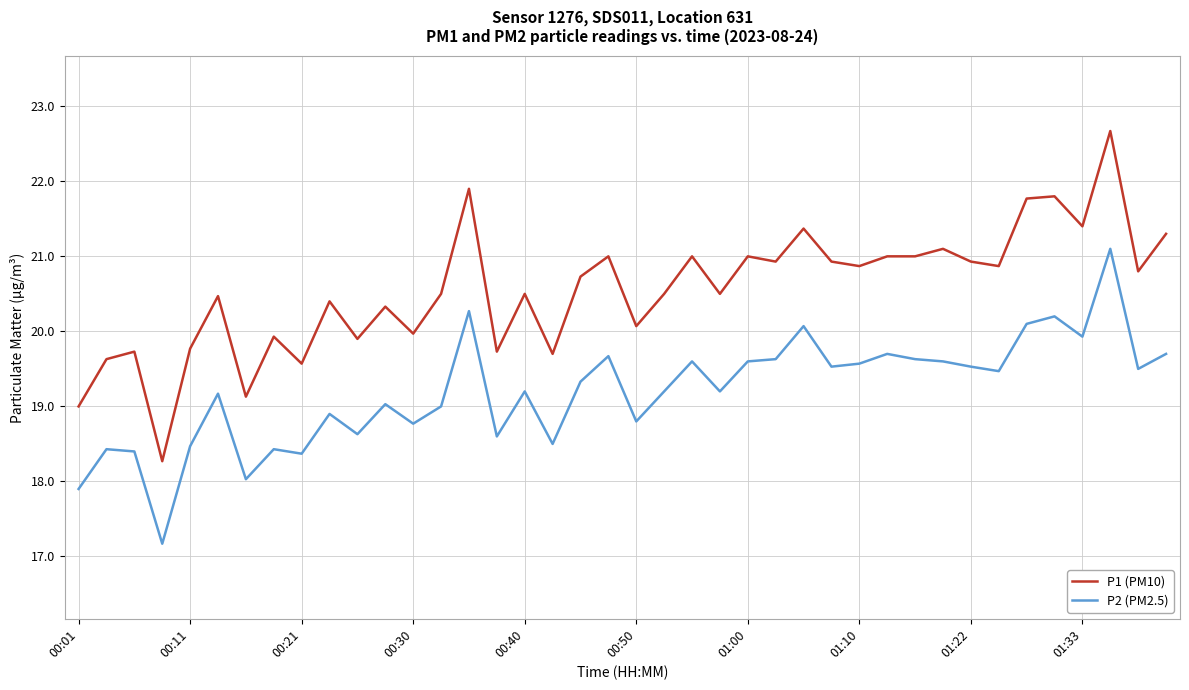

Which series has the largest range (max minus min)?

P1 (PM10)